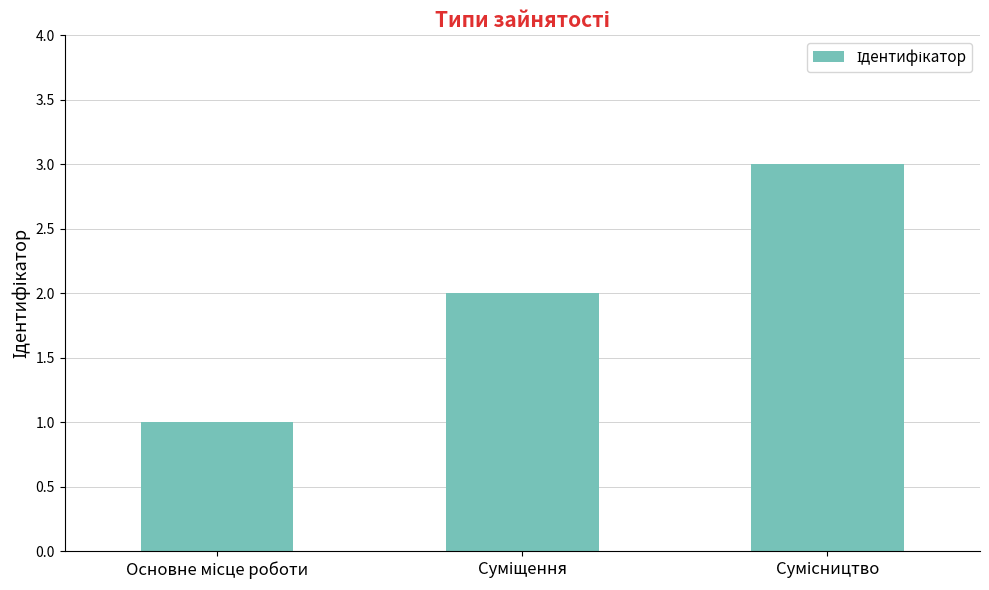

What is the maximum value shown in the chart?

3